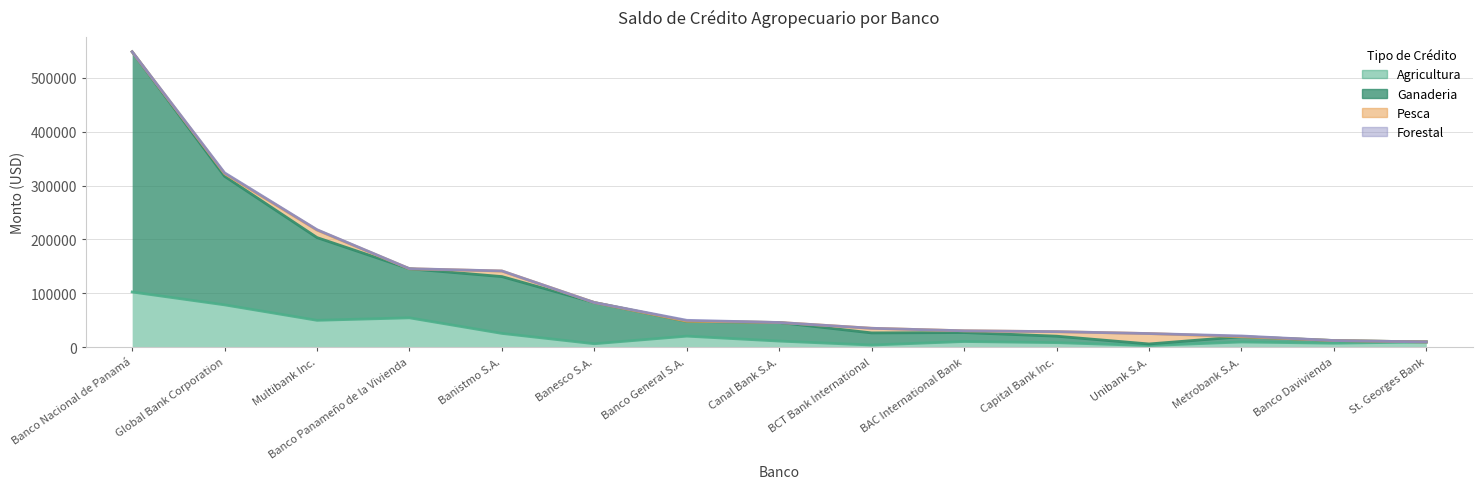

Does the chart display data point markers on the line(s)?

No